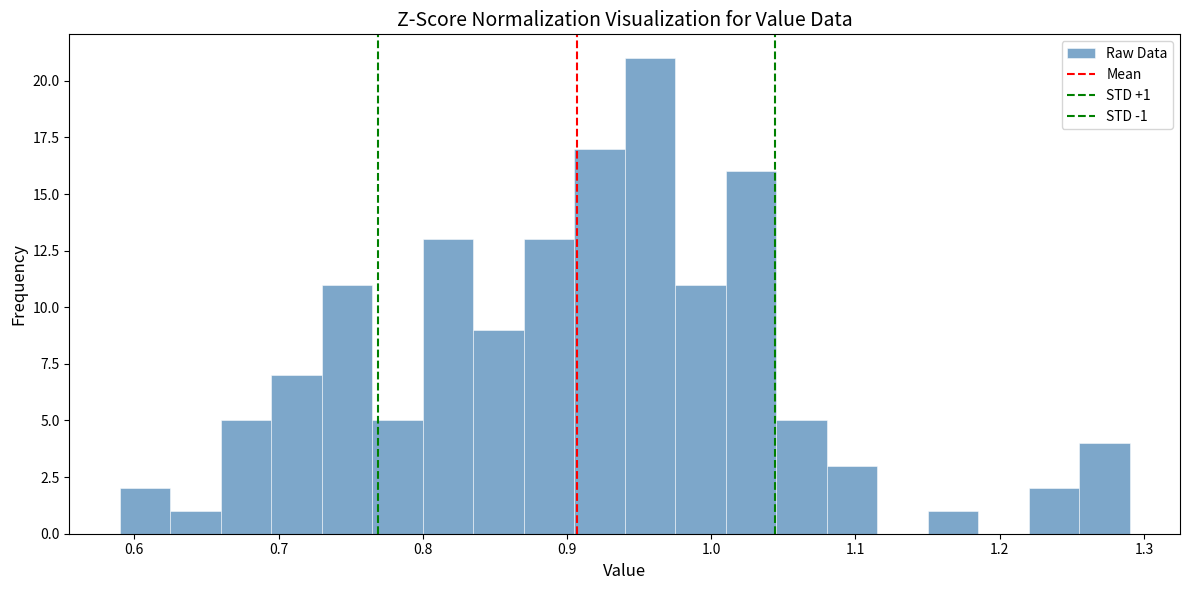

Around what value on the x-axis is the tallest bar? Give the approximate position of its centre, as read against the axis.

0.96